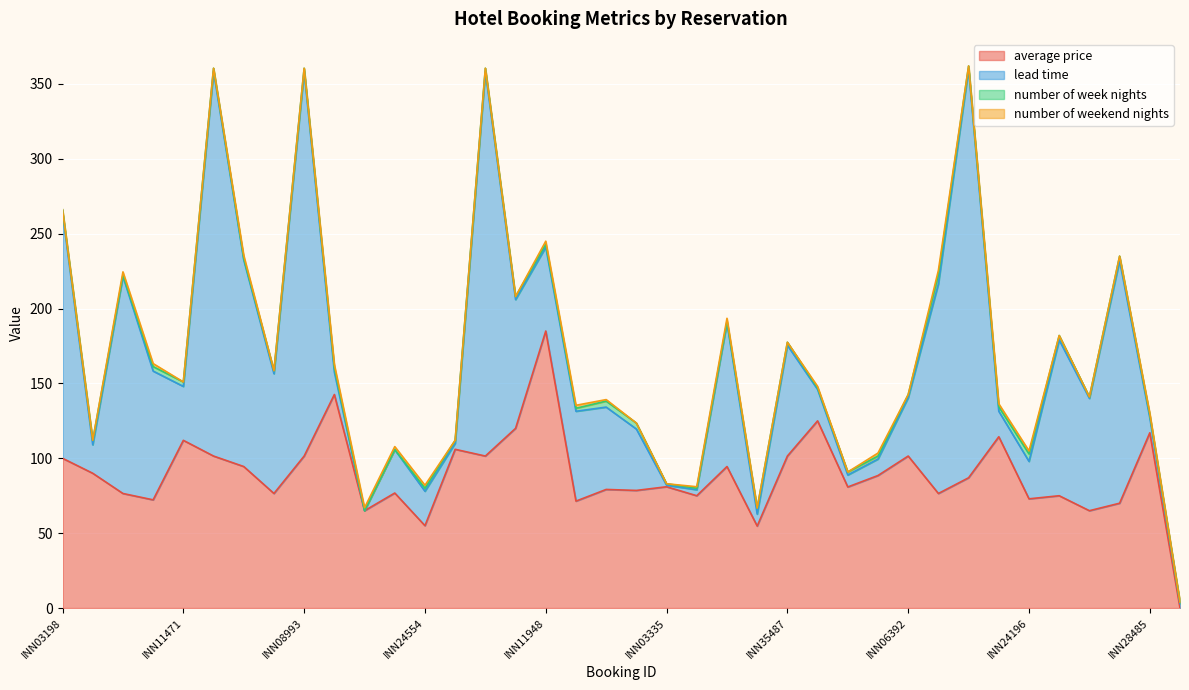

Is it true that average price equals 101.5 at INN26528?

True